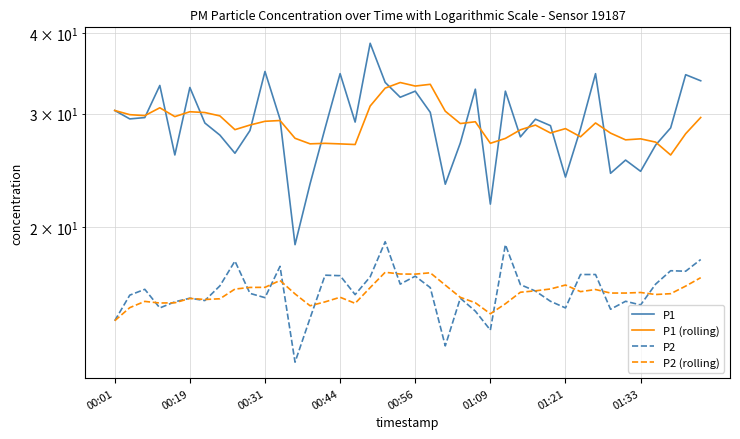

The P2 (rolling) series shows 15.8 at 01:33. True or false?

True